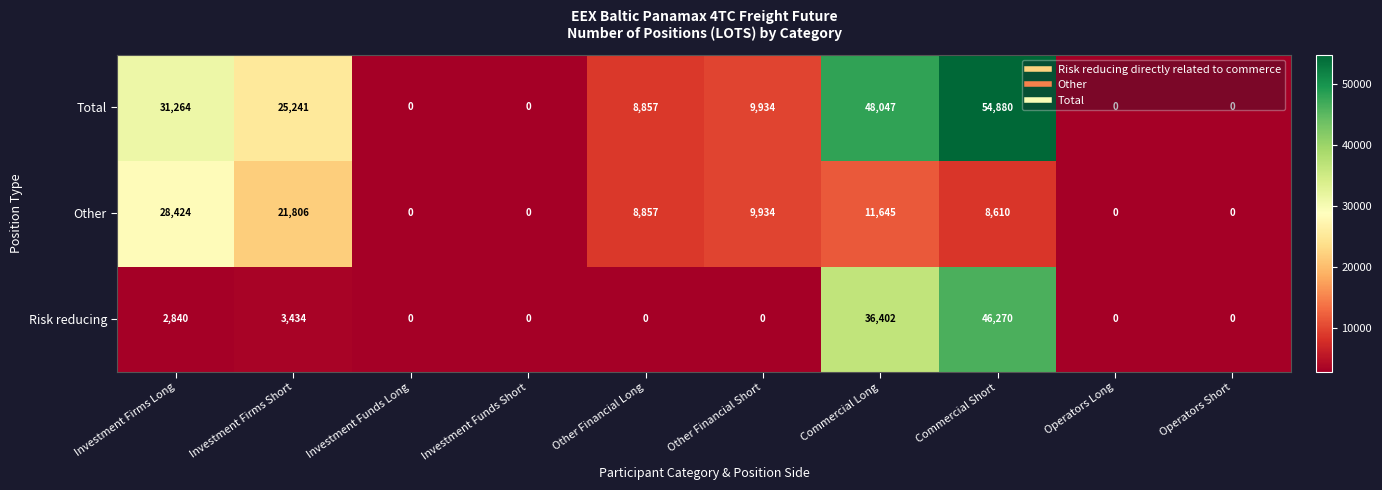

The value of Risk reducing at Operators Long is 0. True or false?

True